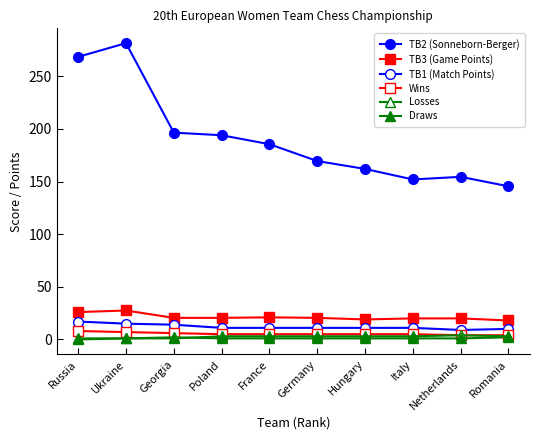

List the labels in order of TB3 (Game Points) value, largest first.

Ukraine, Russia, France, Georgia, Poland, Germany, Italy, Netherlands, Hungary, Romania